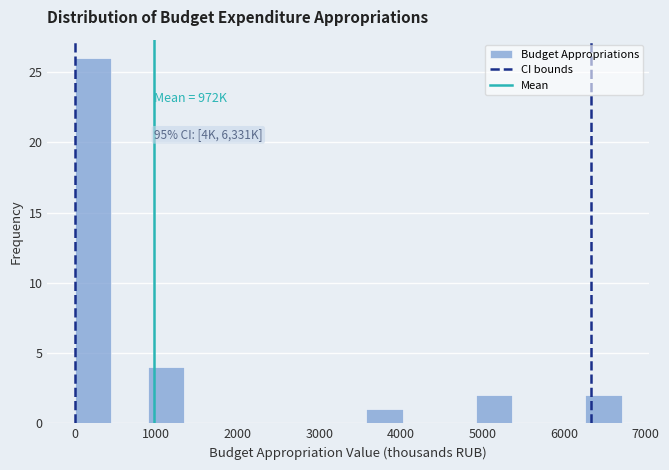

Which range on the x-axis has the tallest bar?

0 to 400